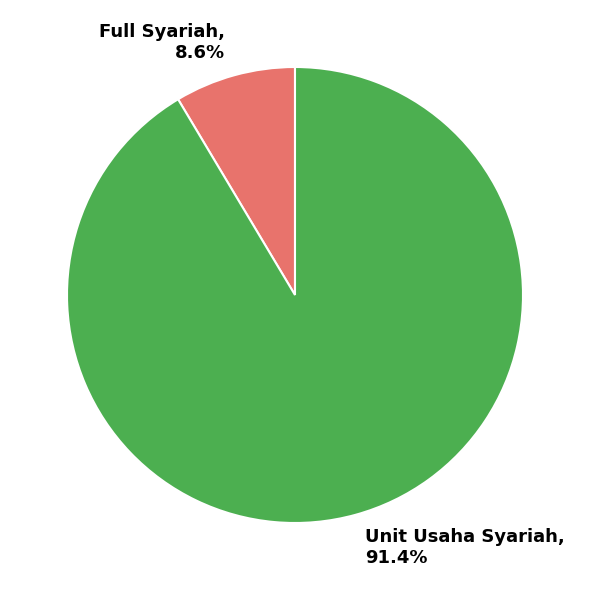

Rank the categories by value from highest to lowest.

Unit Usaha Syariah, Full Syariah